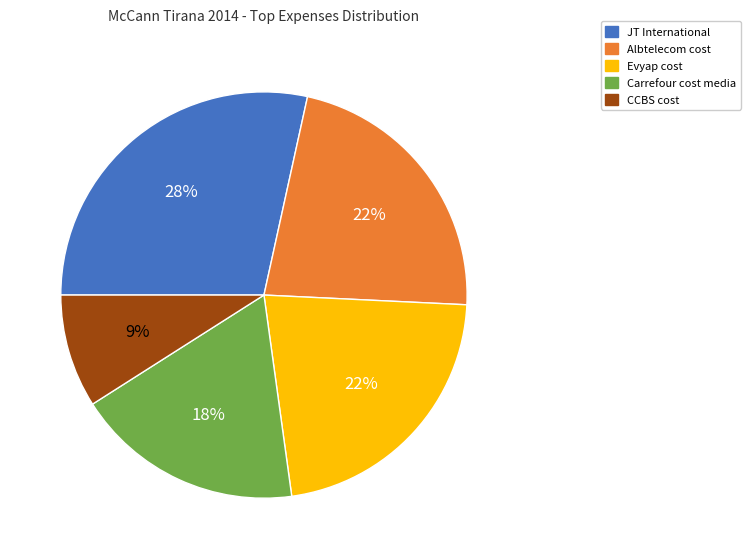

Which category has the biggest portion of the pie?

JT International